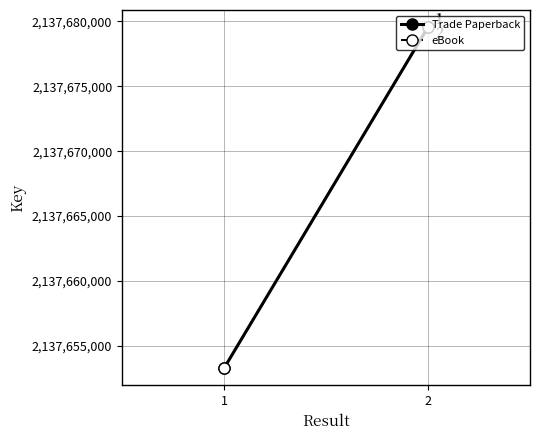

What is the sum of all Trade Paperback values?

4275332845